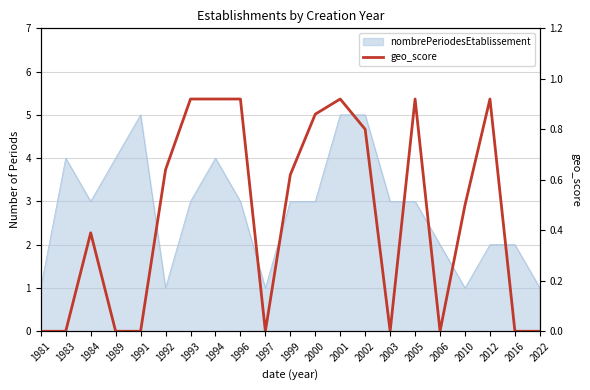

How many lines are shown in the chart?

1